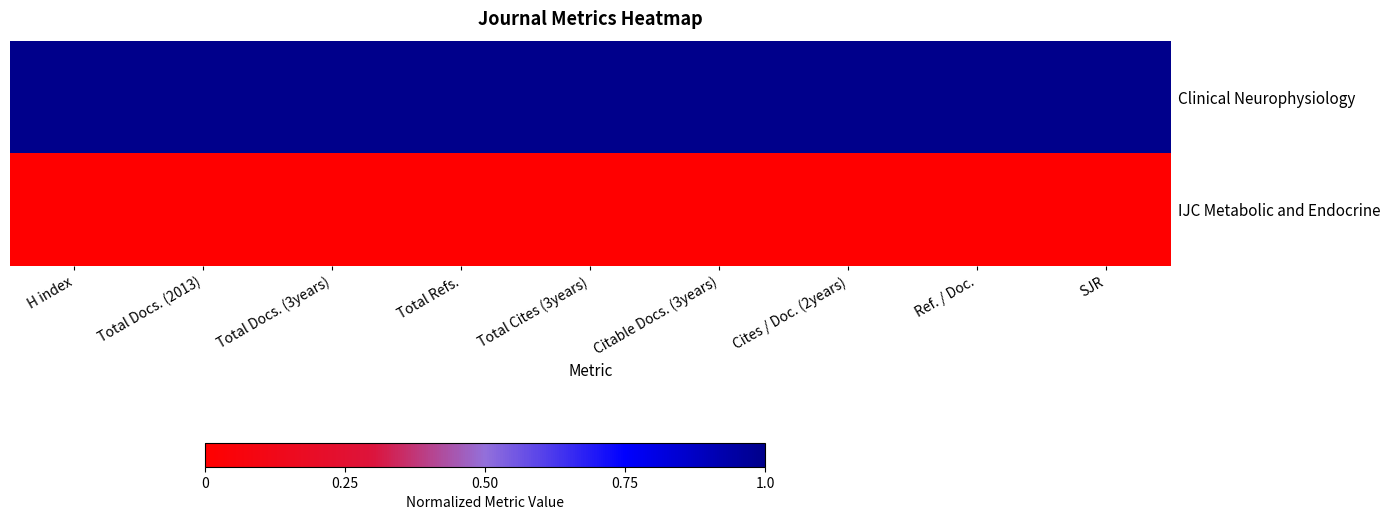

Between Ref. / Doc. and H index, which is larger?

Ref. / Doc.